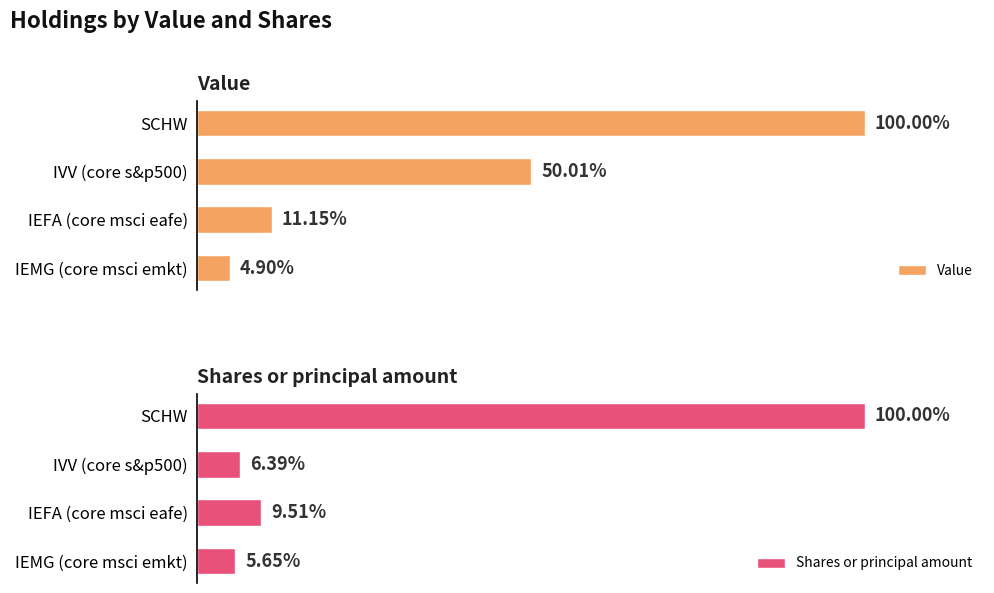

Which category has the highest value in the Value series?

SCHW